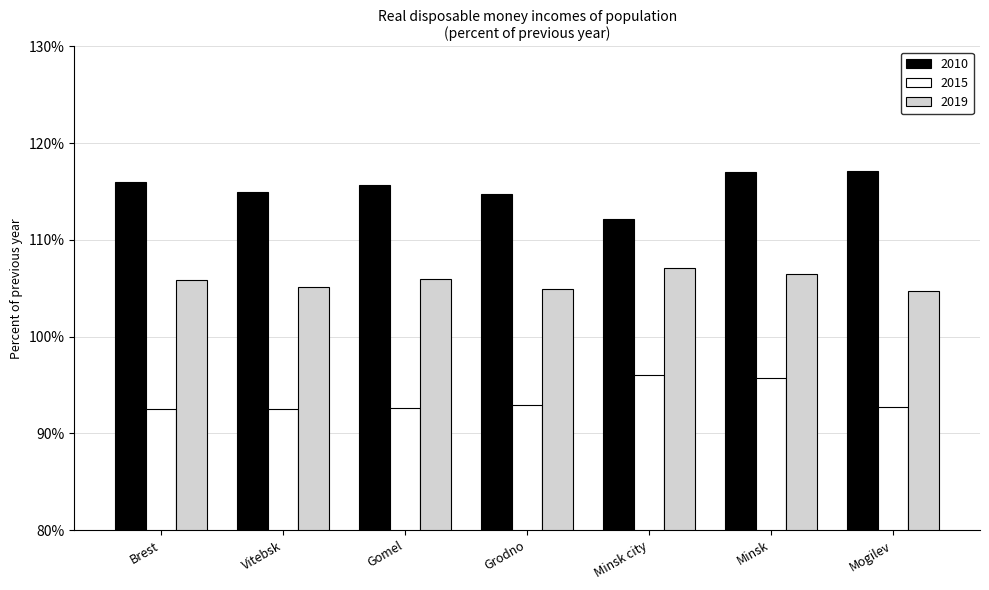

What is the difference between the maximum and second lowest values in the 2015 series?

3.5